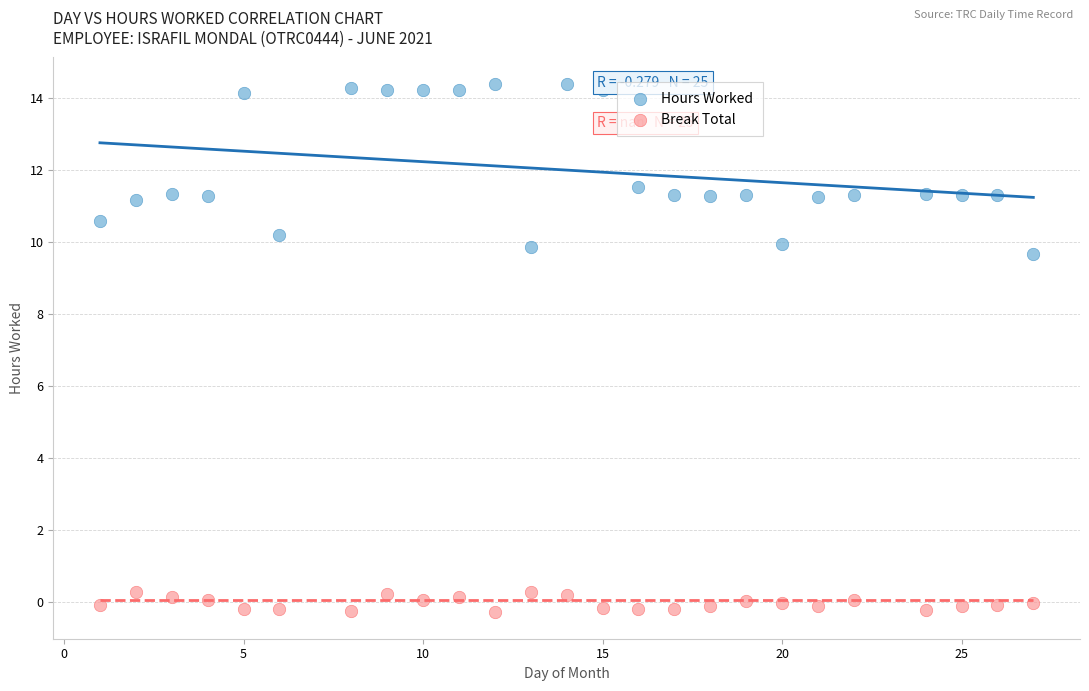

Which series has the largest Y range (max minus min)?

Hours Worked